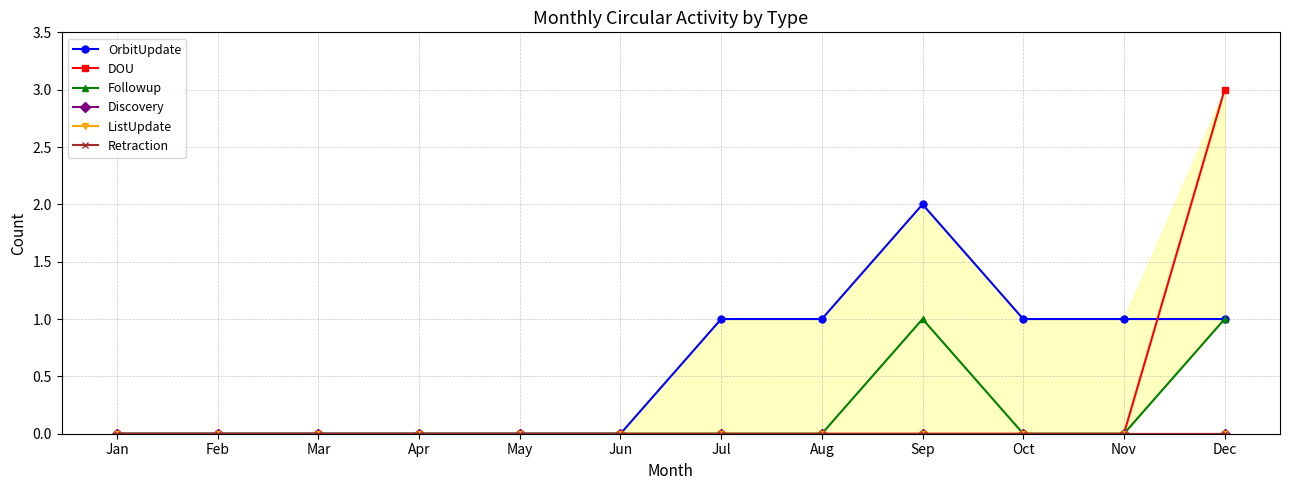

True or false: Followup and ListUpdate cross at least once.

False